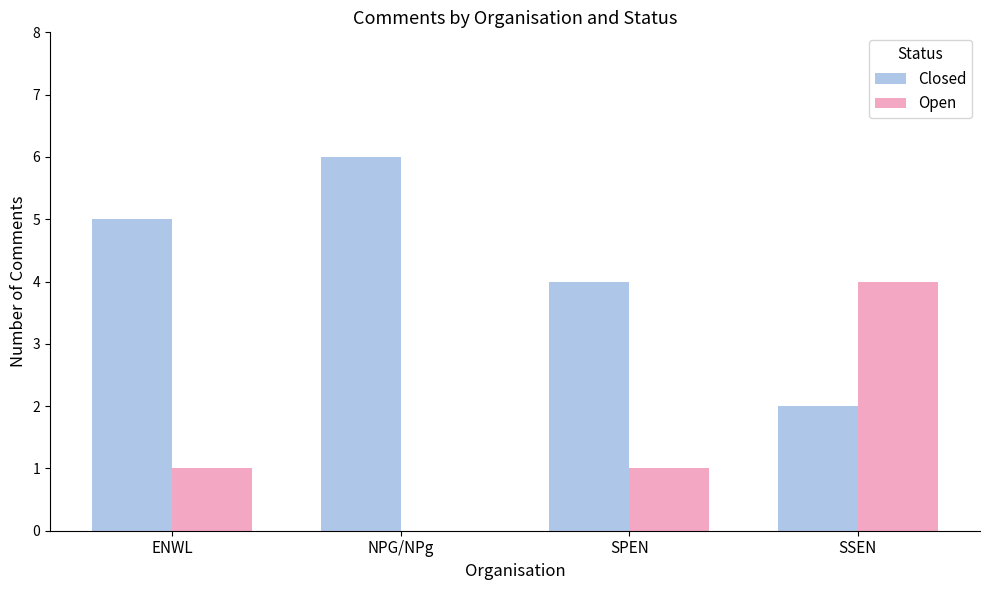

The Closed series shows 6 at NPG/NPg. True or false?

True